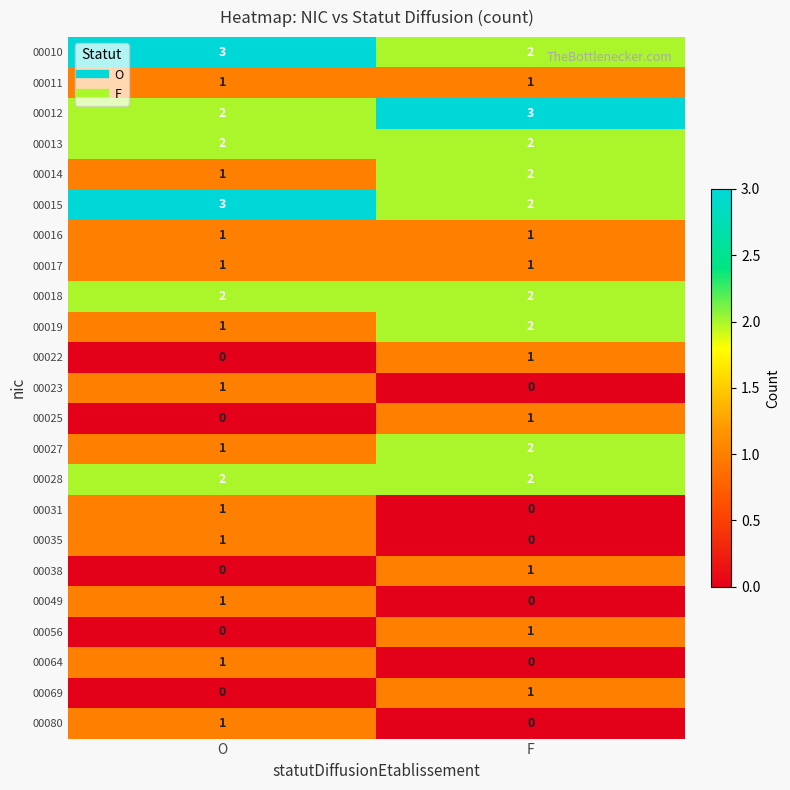

The value of 00012 at O is 2. True or false?

True